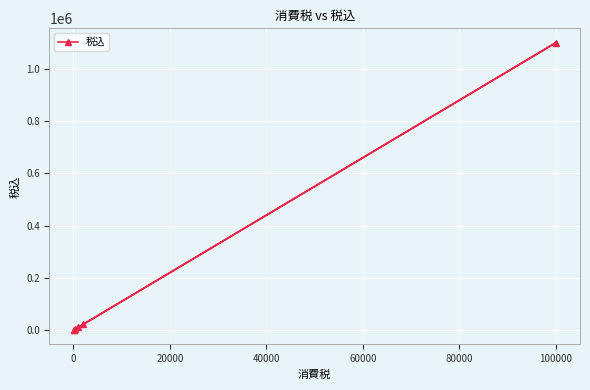

What is the value of the 5th point from the left?

22000